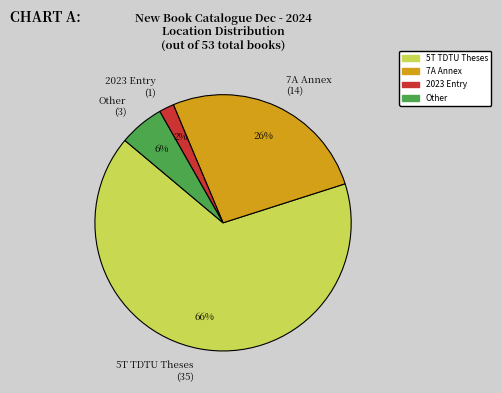

How many segments does this pie chart have?

4